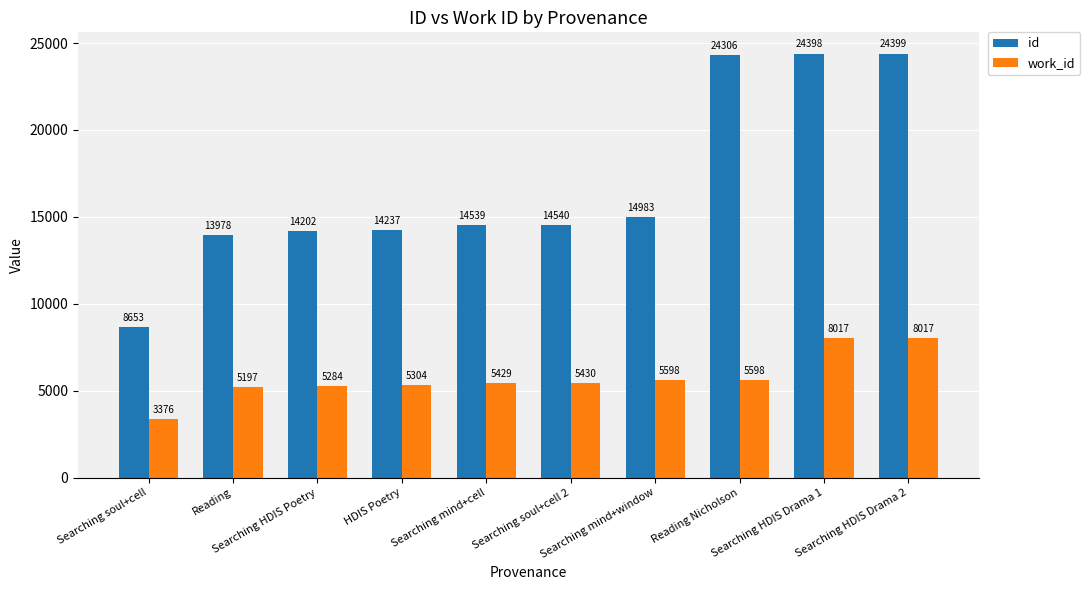

What is the smallest value displayed?

3376